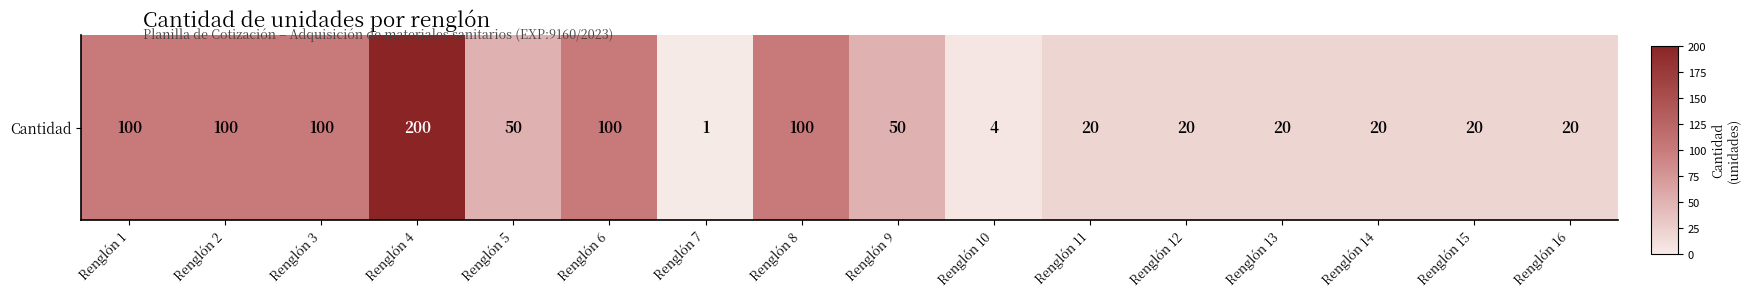

Which label corresponds to the largest value in the chart?

Renglón 4